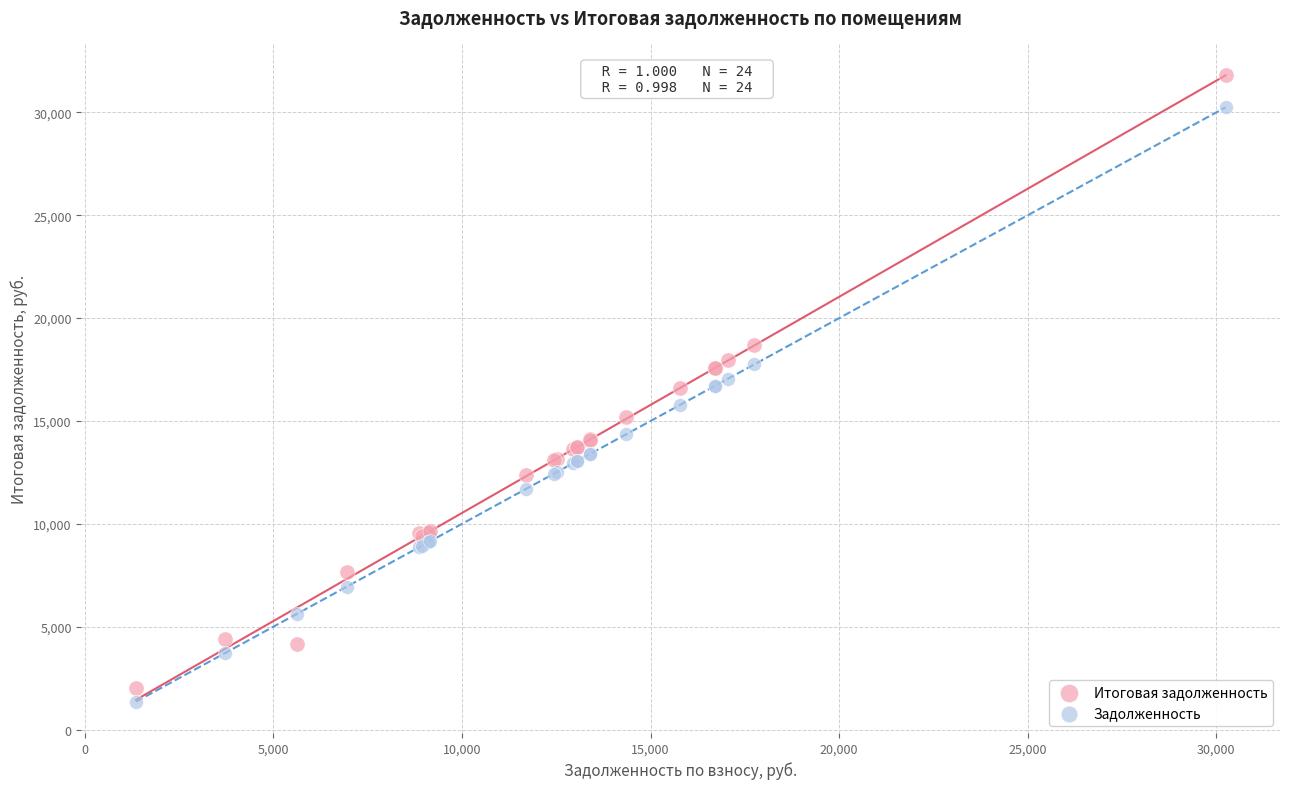

Which series has the widest spread of Y values?

Итоговая задолженность